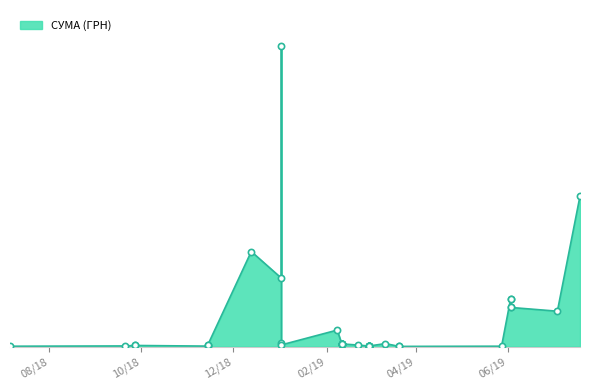

What is the change in value from 01.03.2019 to 02.01.2019?

+5694.4